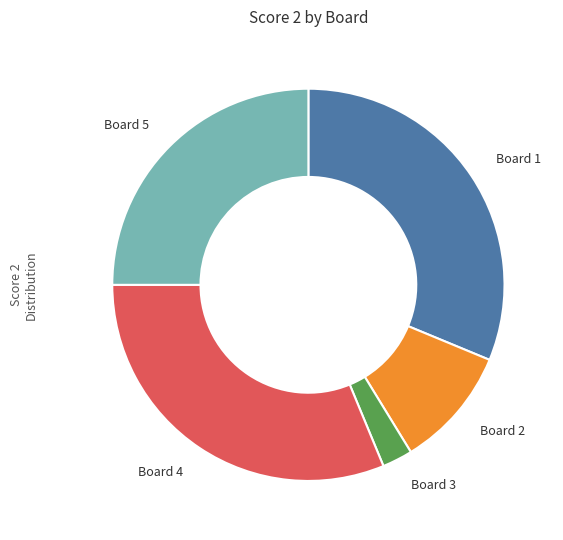

What is the smallest slice in the pie chart?

Board 3